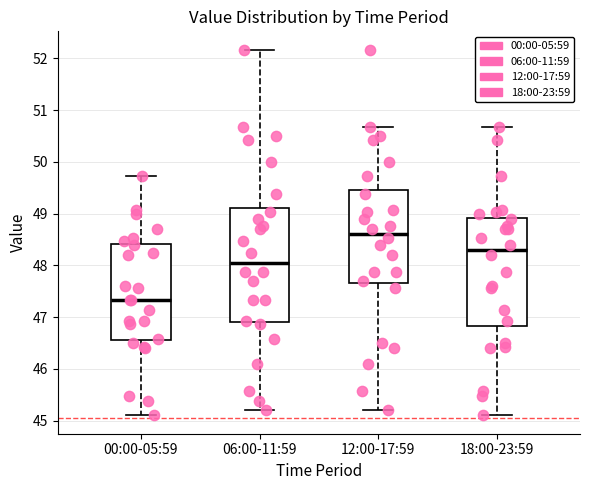

Where is the upper edge of the box for 12:00-17:59 on the y-axis? The values are not printed on the chart, so give them approximately, as read against the axis.

49.5